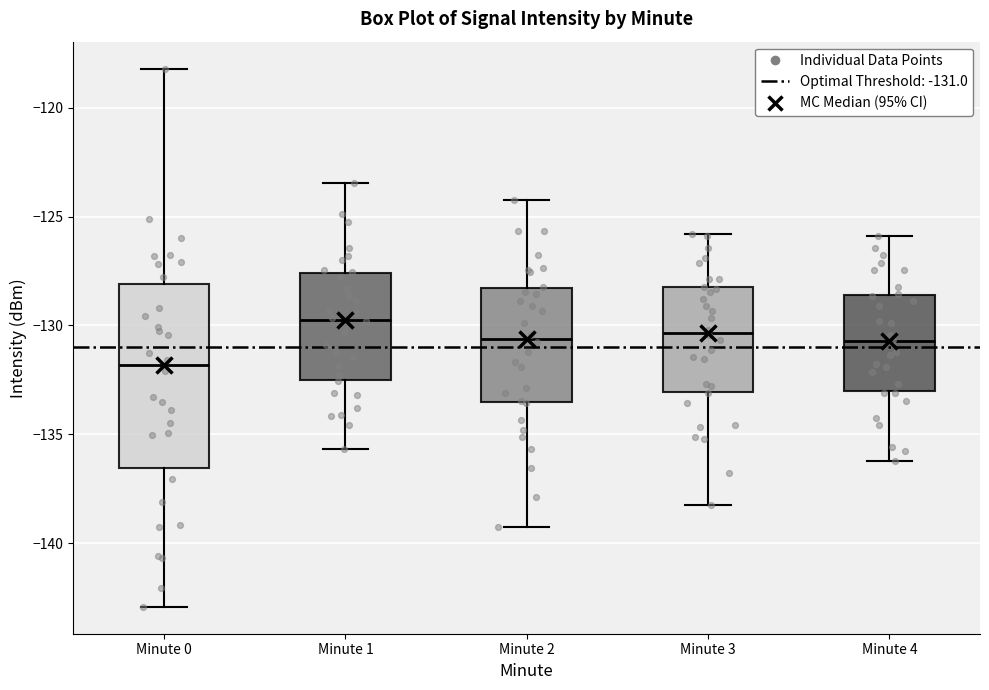

Where does the lower whisker of the box for Minute 1 end on the y-axis? The values are not printed on the chart, so give them approximately, as read against the axis.

-135.5